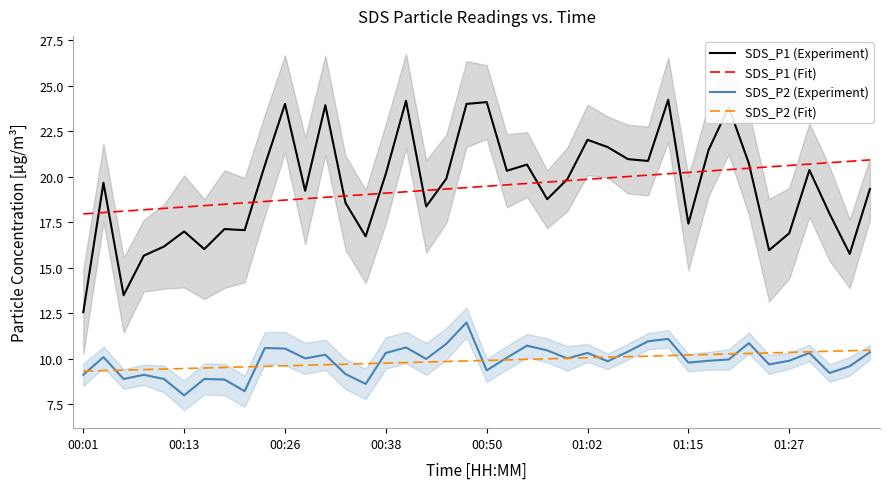

True or false: SDS_P2 (Experiment) and SDS_P1 (Experiment) intersect in this chart.

False